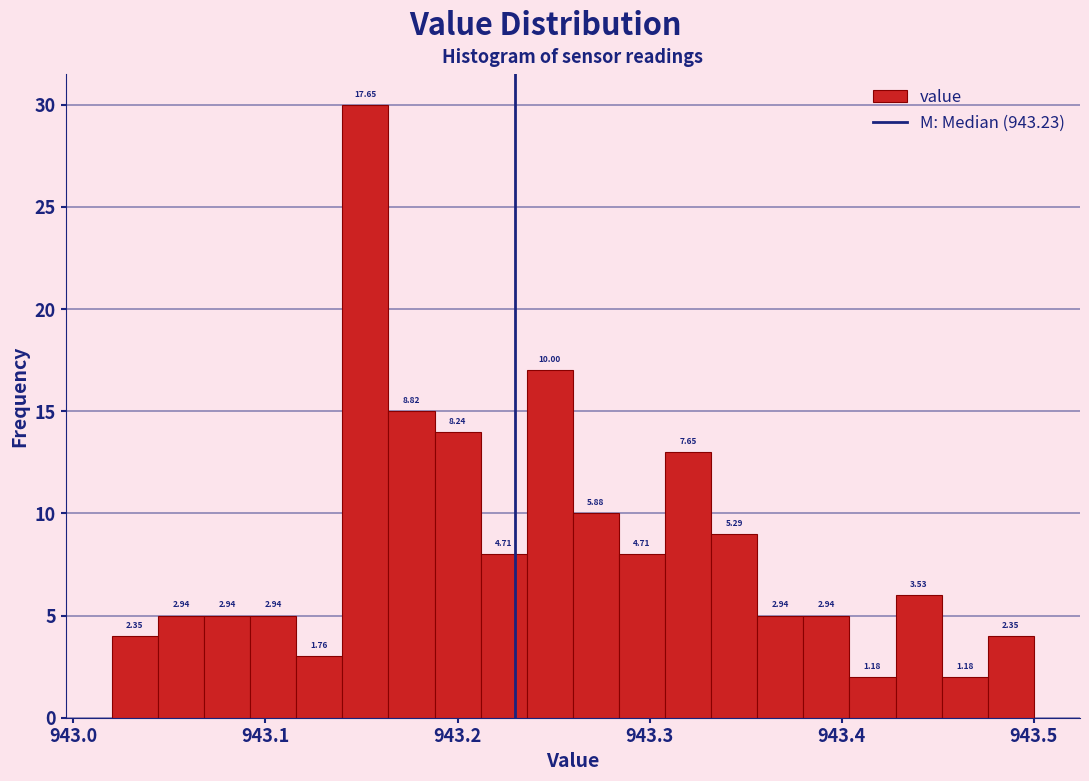

Around what value on the x-axis is the tallest bar? Give the approximate position of its centre, as read against the axis.

943.15